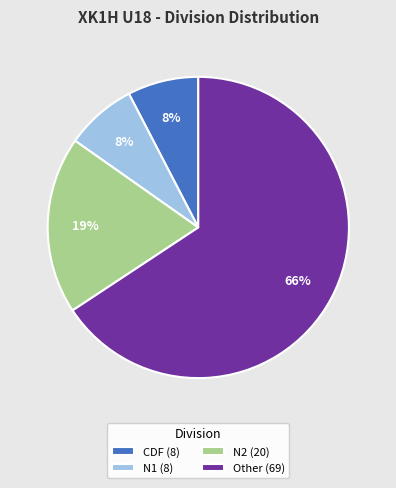

How many slices are in this pie chart?

4